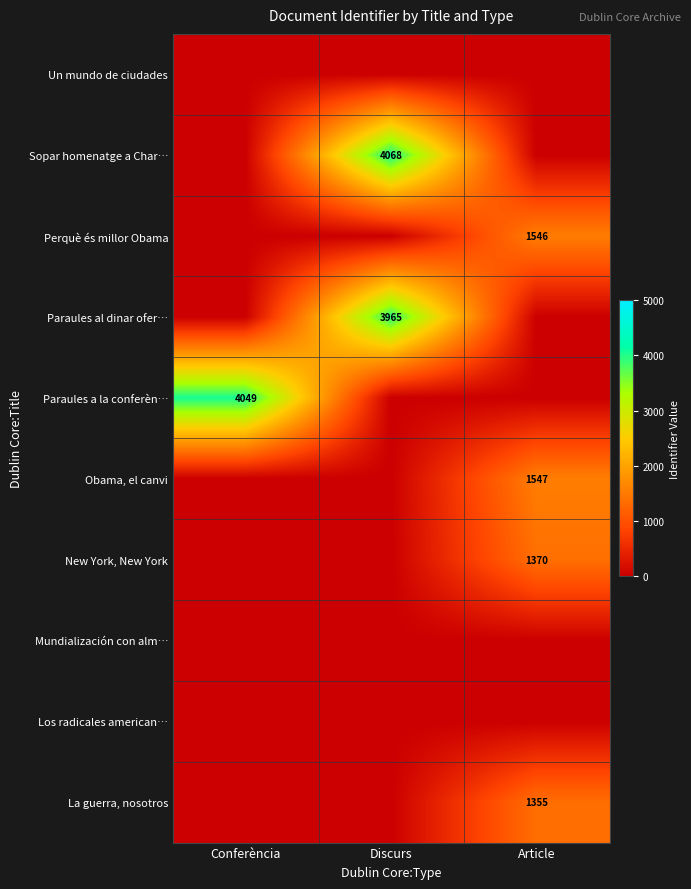

At which category is the sum across all series the highest?

Discurs